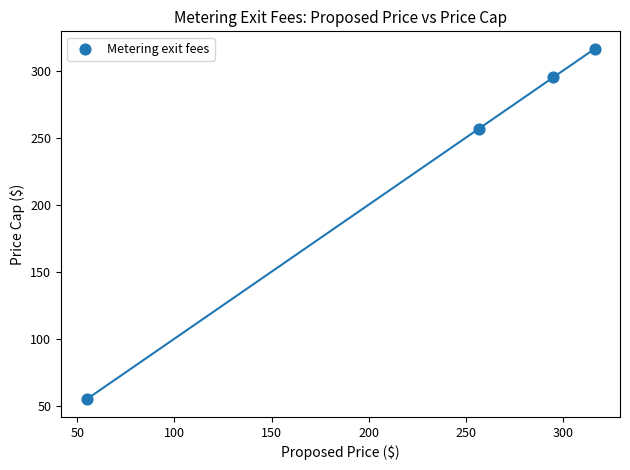

What Y value in the scatter plot is closest to 185?

256.7